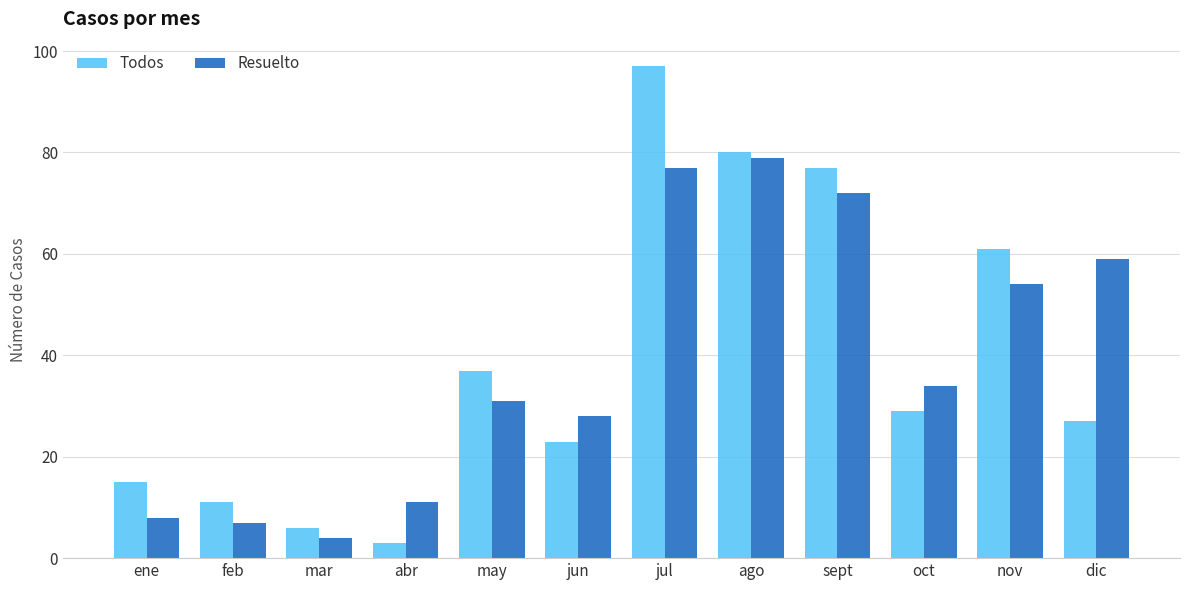

Read the Resuelto value at jun, to the nearest 10.

30